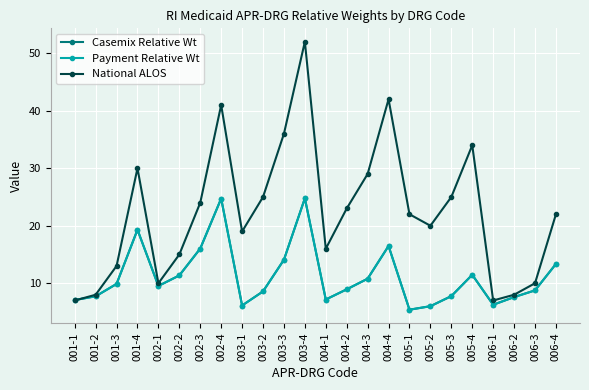

Between 004-4 and 005-3, which is larger?

004-4